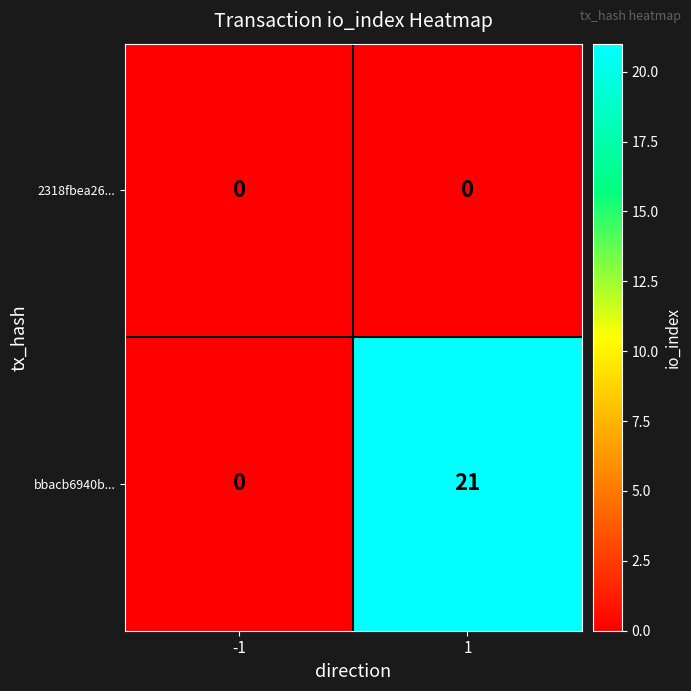

Rank the categories by bbacb6940b... value from lowest to highest.

-1, 1